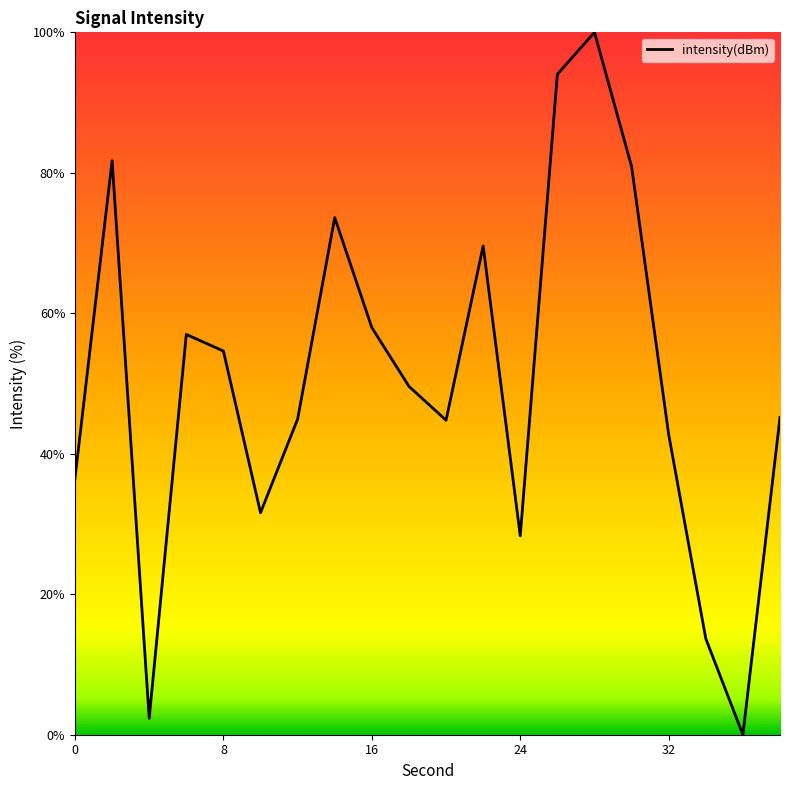

What is the difference between the maximum and minimum values?

100.0